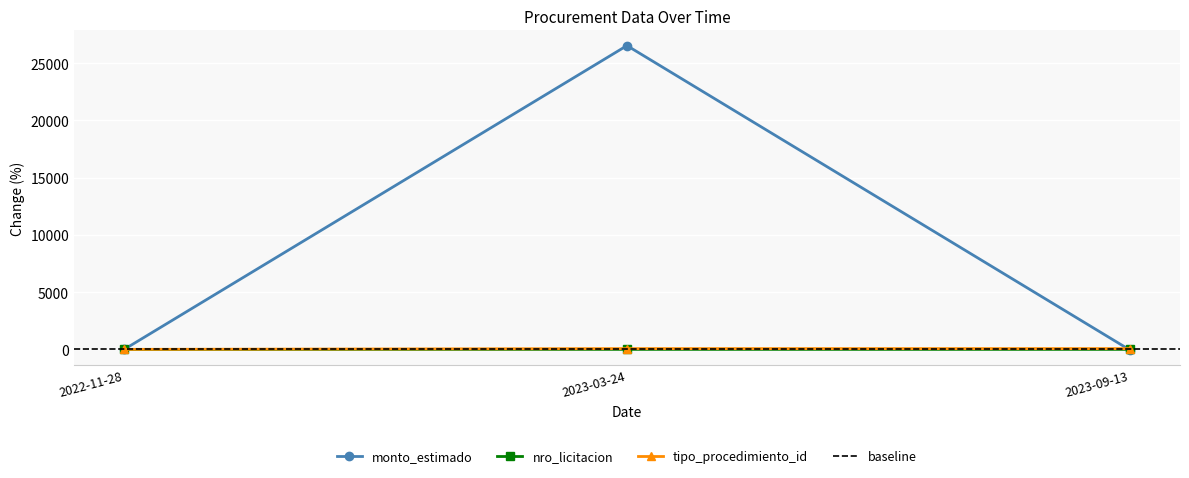

The value of tipo_procedimiento_id at 2023-09-13 is 66.7. True or false?

True